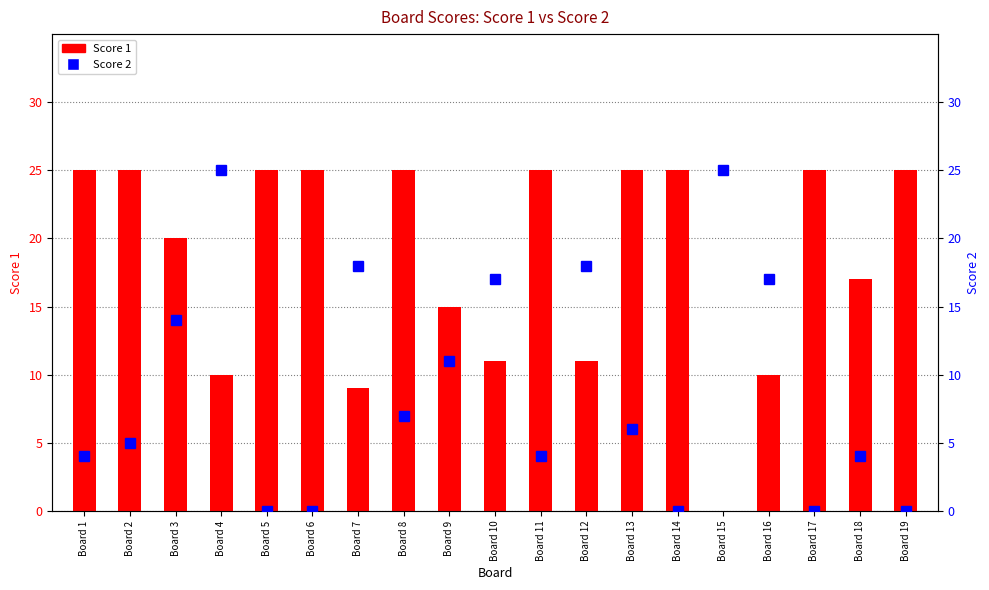

Which label corresponds to the largest value in the chart?

Board 1